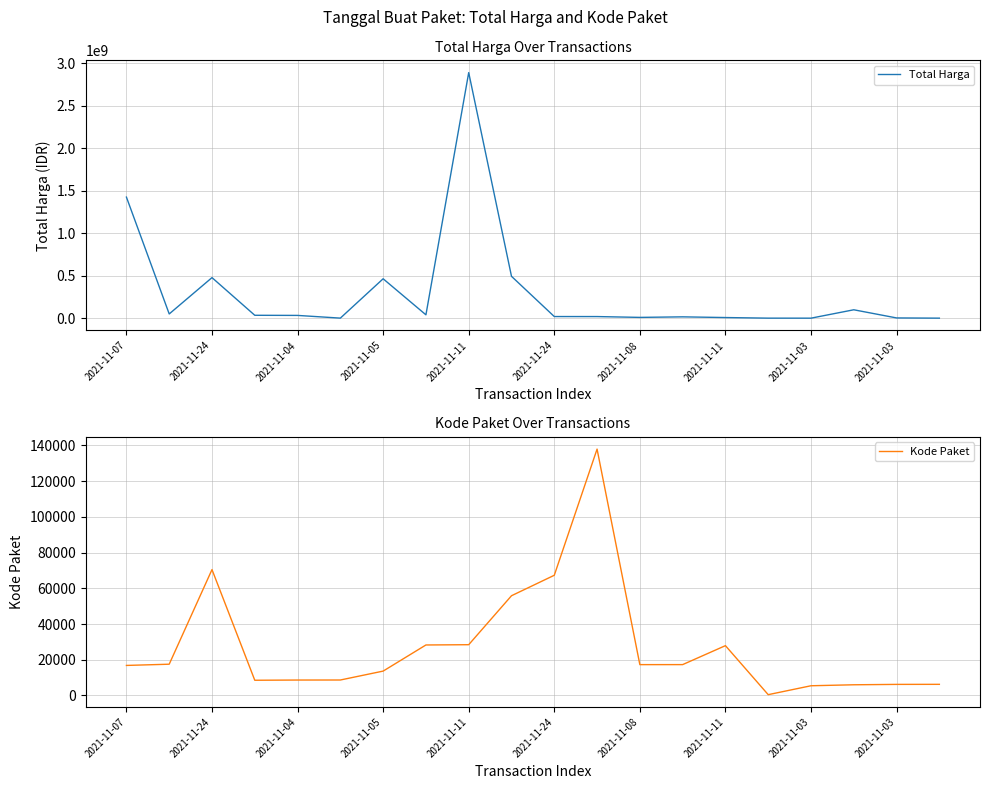

What is the minimum value shown in the chart?

464